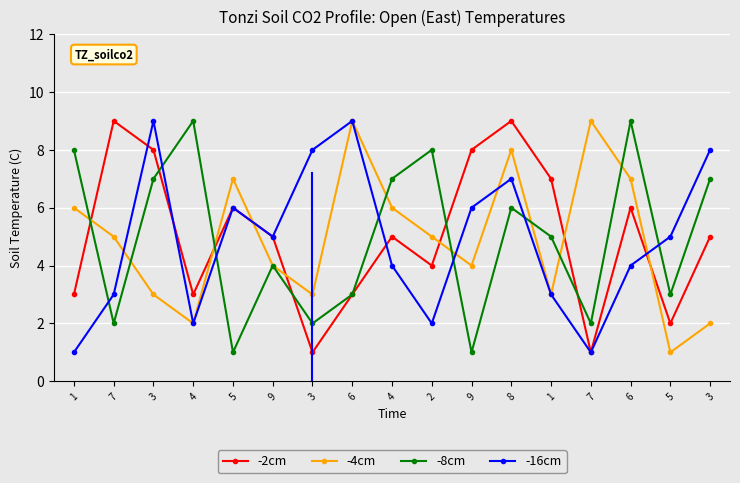

Is this an area chart (filled region under the line)?

No